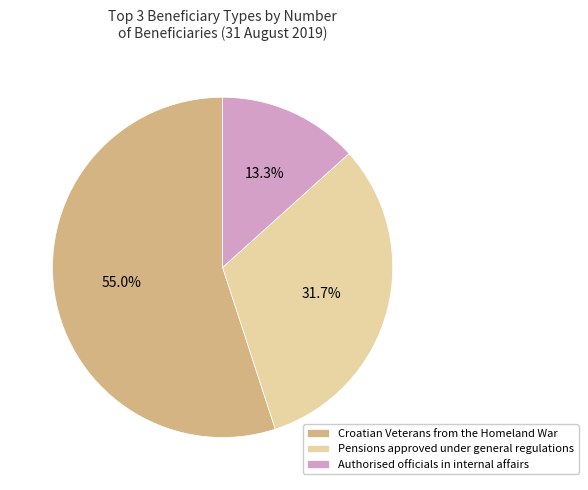

Does any single category account for the majority?

Yes